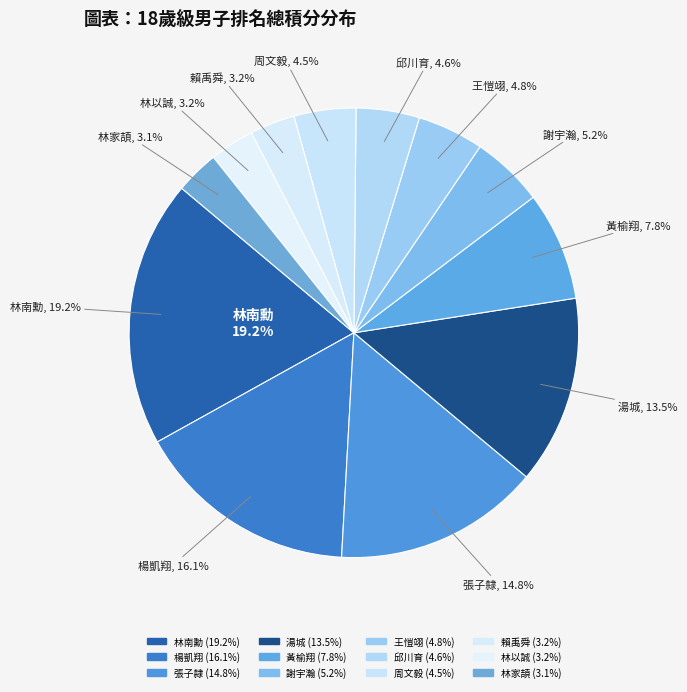

To the nearest percent, what portion does 邱川育 represent?

5%